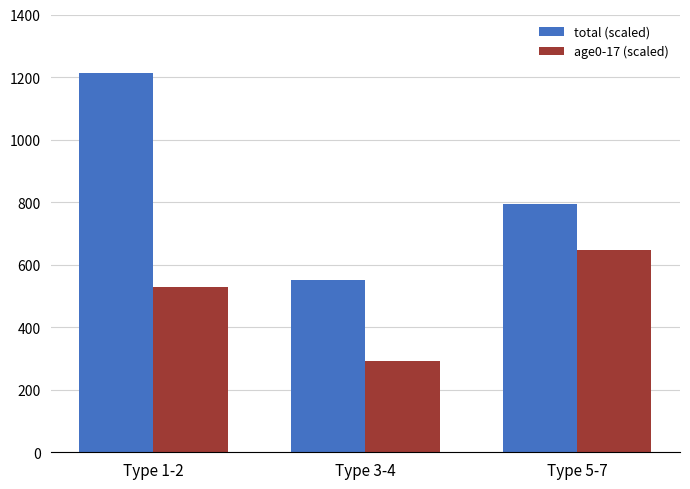

The value of age0-17 (scaled) at Type 3-4 is 291.0. True or false?

True